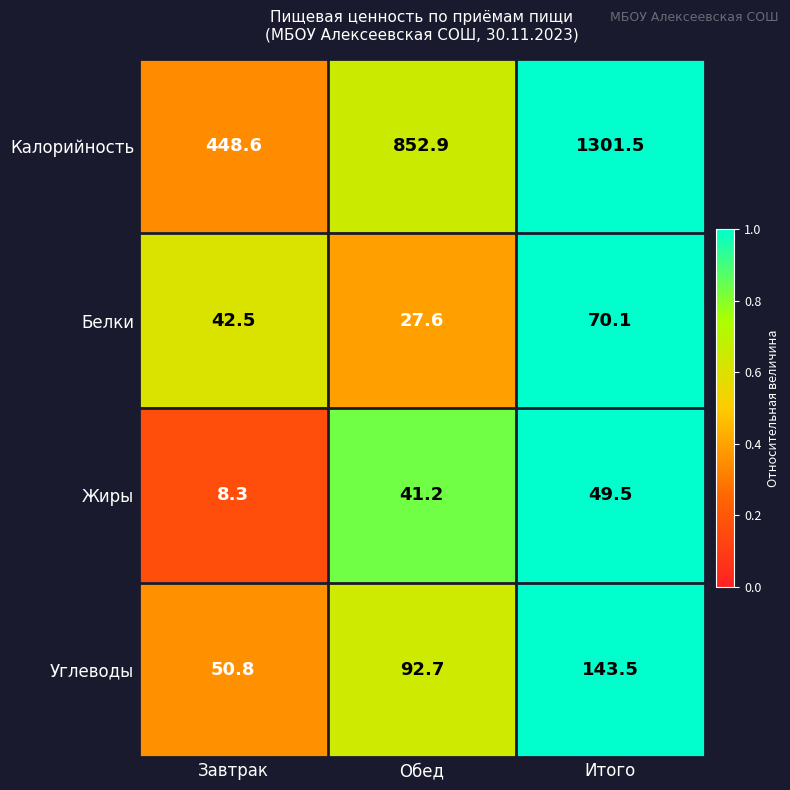

What is the difference between the maximum and second lowest values in the Белки series?

27.6